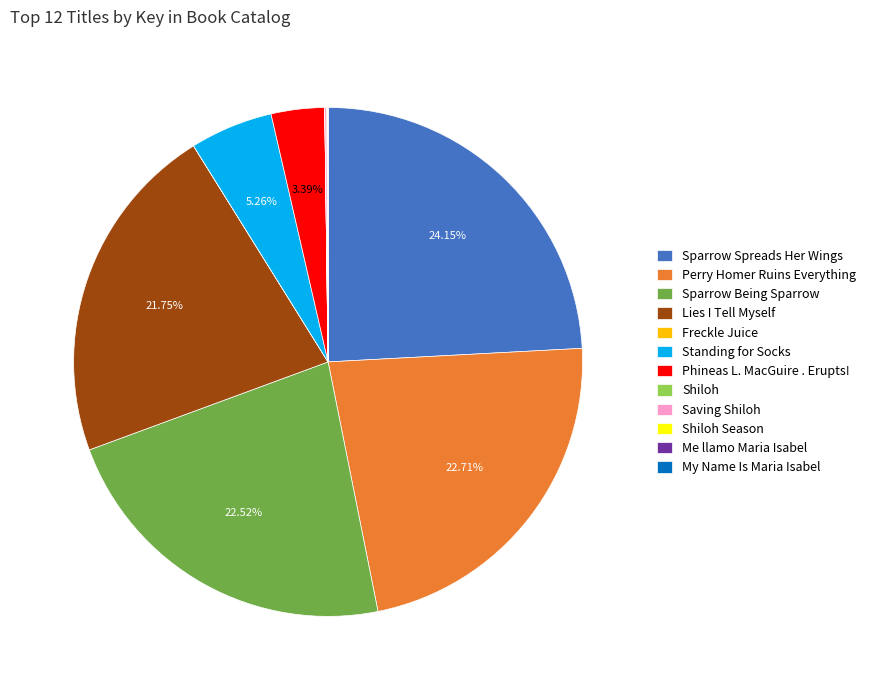

To the nearest percent, what is the average slice percentage?

8%